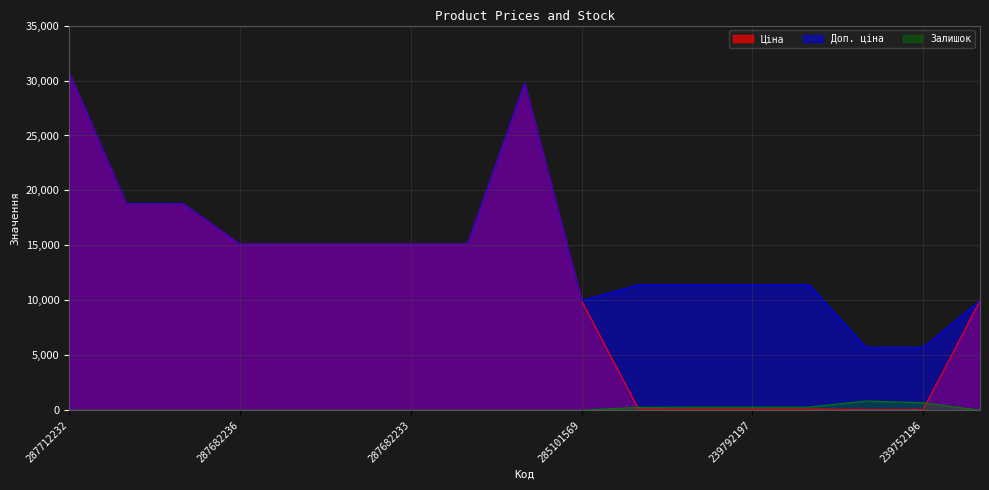

What is the total value across all series at 285102221?

19954.0